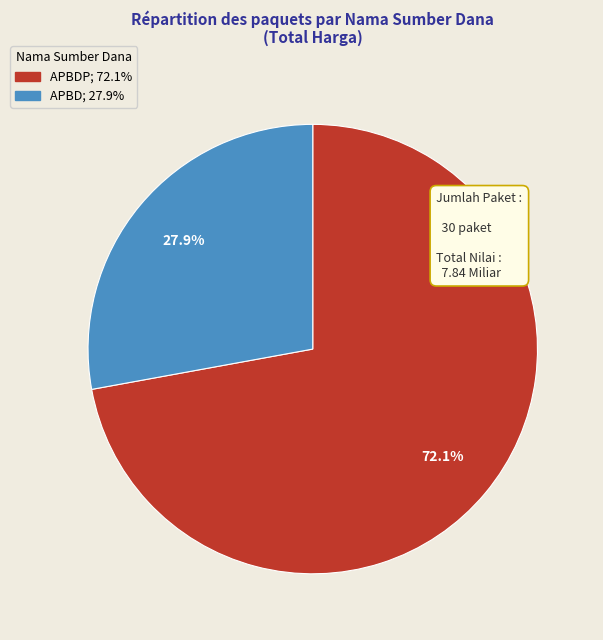

Is there a majority slice in this chart?

Yes